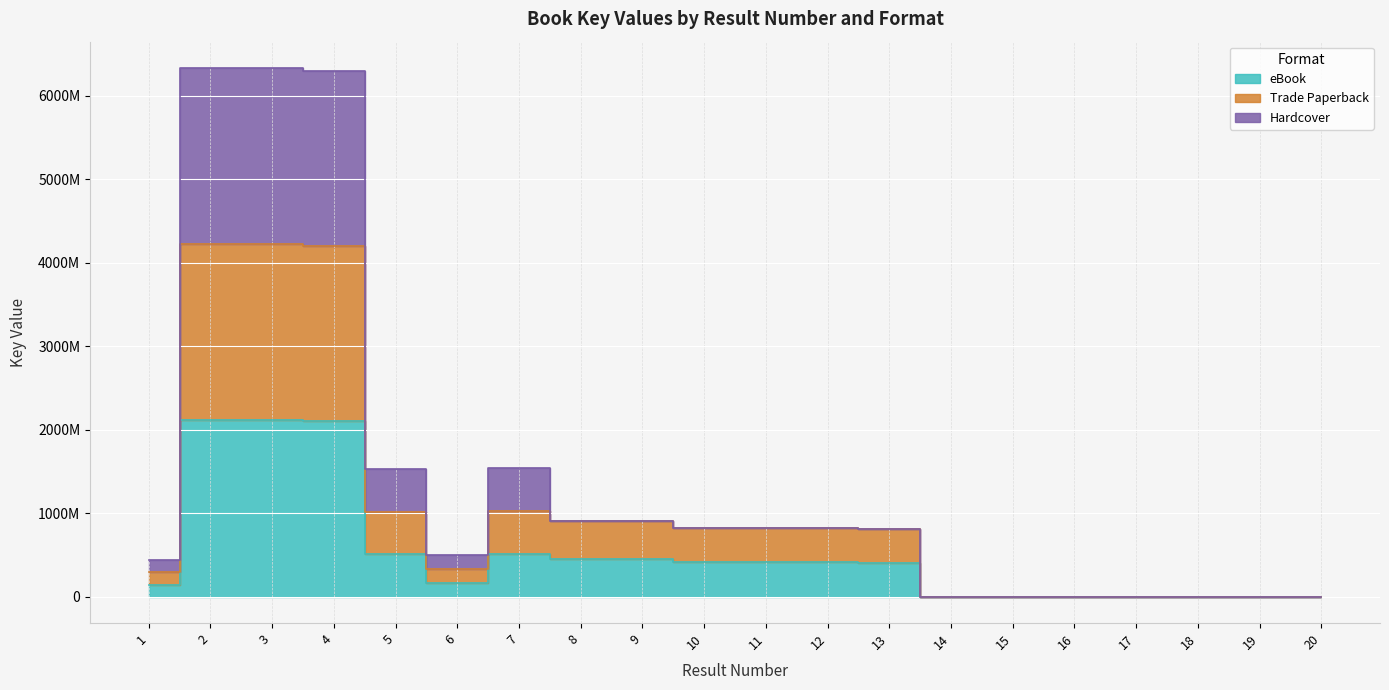

Reading left to right, transcribe all the data shown in this chart.

eBook: 1=145296599	2=2110949253	3=2110939279	4=2100306694	5=509168529	6=167668507	7=514179454	8=452145290	9=452144665	10=410751113	11=410749511	12=410748281	13=402529466	14=1325338	15=1562017	16=1545125	17=1435937	18=1435946	19=1307233	20=1343910
Trade Paperback: 1=290593198	2=4221898506	3=4221878558	4=4200613388	5=1018337058	6=335337014	7=1028358908	8=904290580	9=904289330	10=821502226	11=821499022	12=821496562	13=805058932	14=1325338	15=1562017	16=1545125	17=1435937	18=1435946	19=1307233	20=1343910
Hardcover: 1=435889797	2=6332847759	3=6332817837	4=6300920082	5=1527505587	6=503005521	7=1542538362	8=904290580	9=904289330	10=821502226	11=821499022	12=821496562	13=805058932	14=1325338	15=1562017	16=1545125	17=1435937	18=1435946	19=1307233	20=1343910